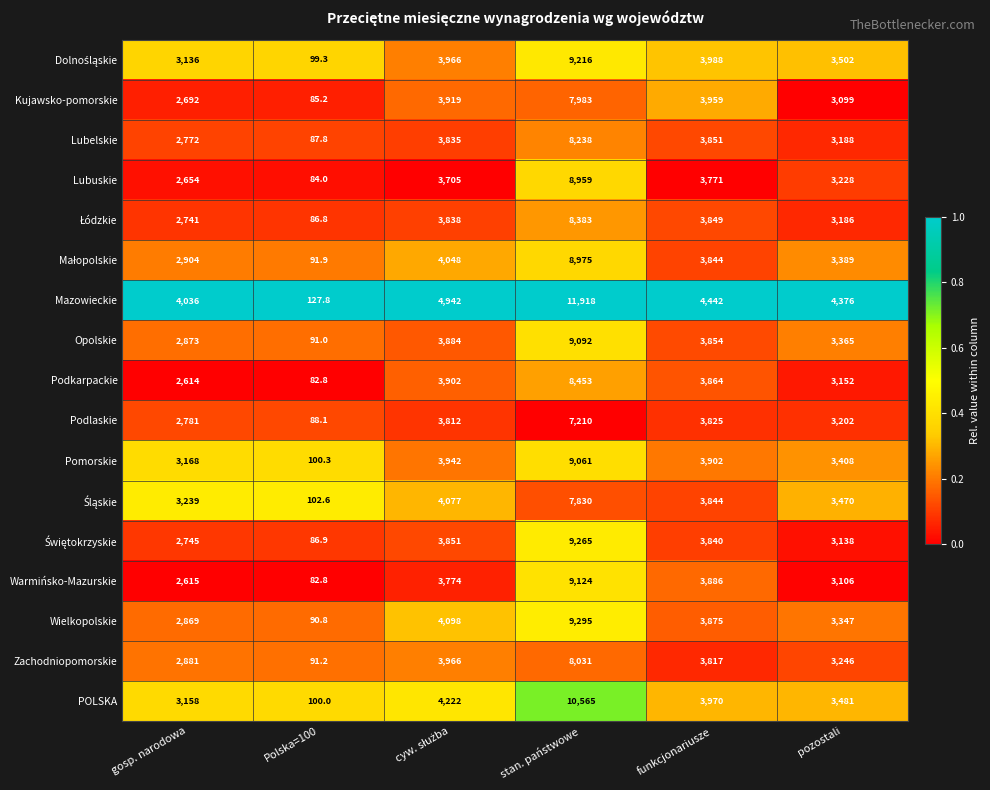

What value does the Podlaskie series have at gosp. narodowa?

2781.0